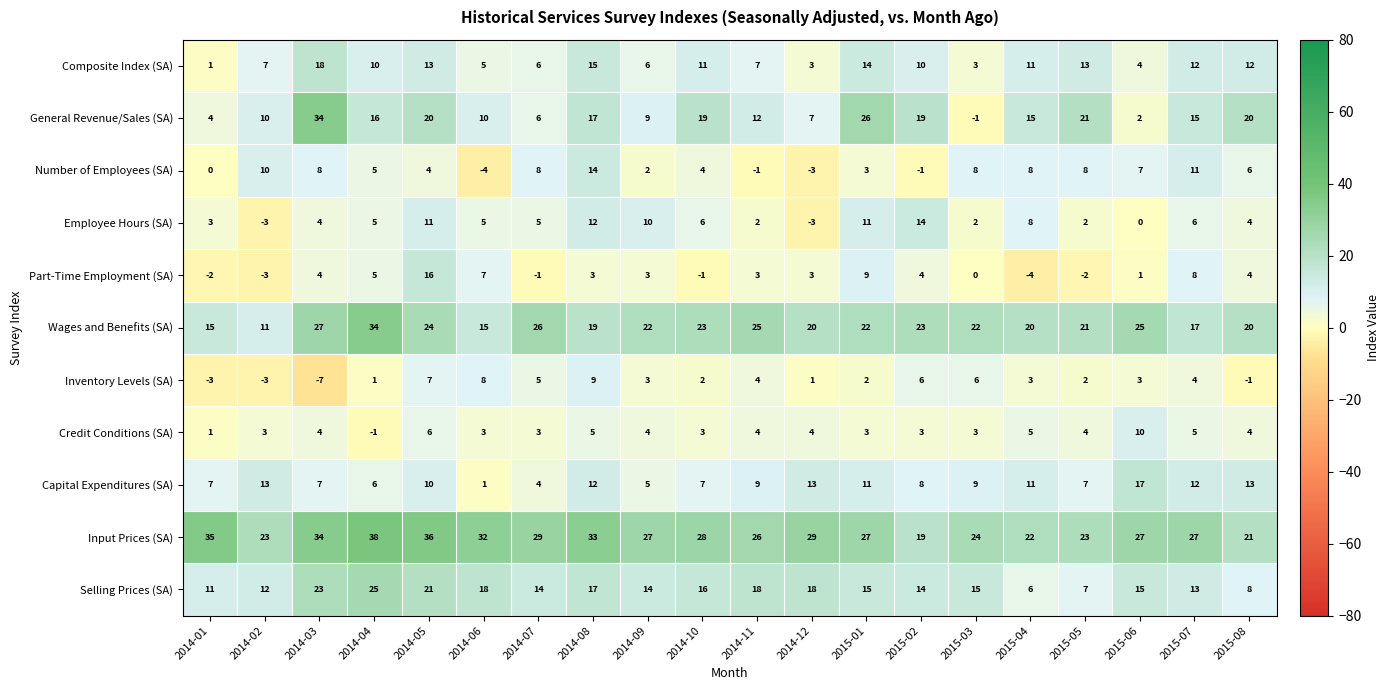

The value of Capital Expenditures (SA) at 2015-05 is 11. True or false?

False